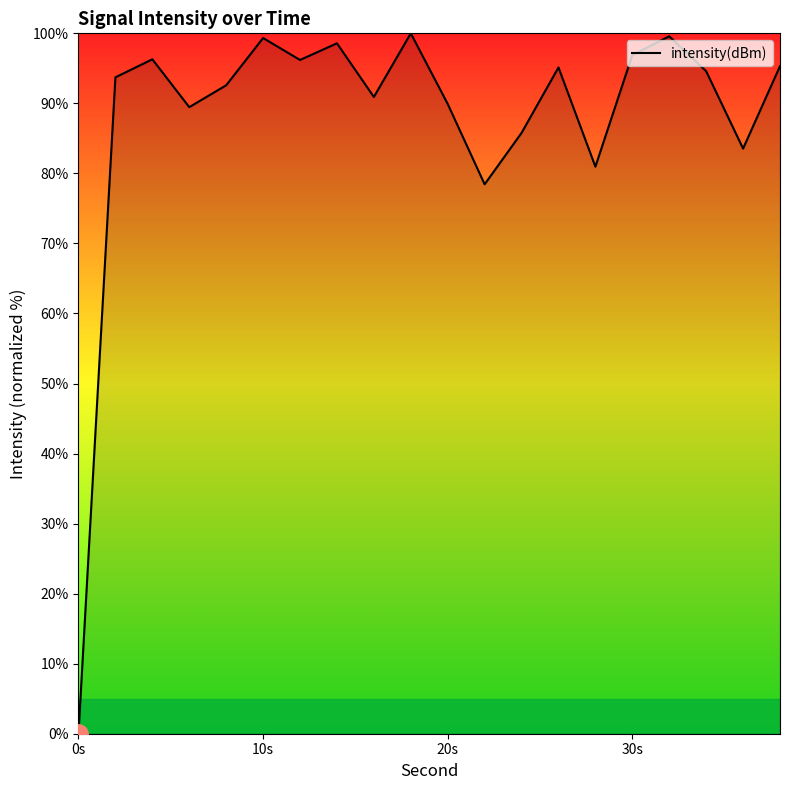

What is the approximate value at 10s?

99.3